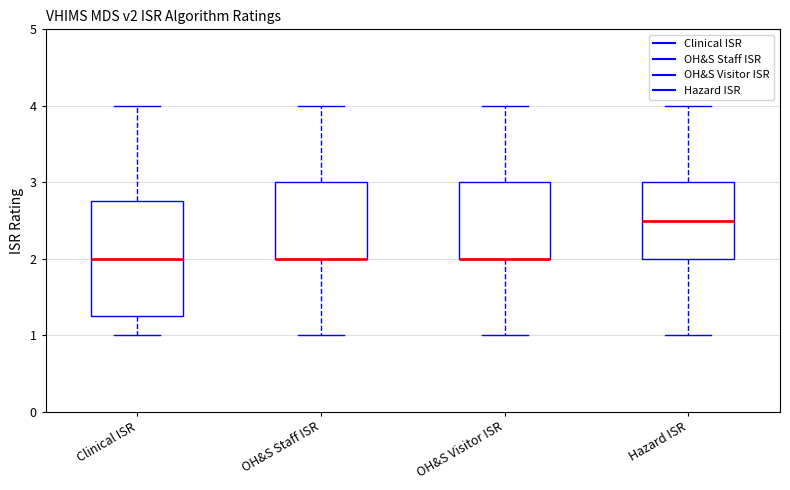

Comparing the boxes themselves (not the whiskers), which one is the tallest?

Clinical ISR